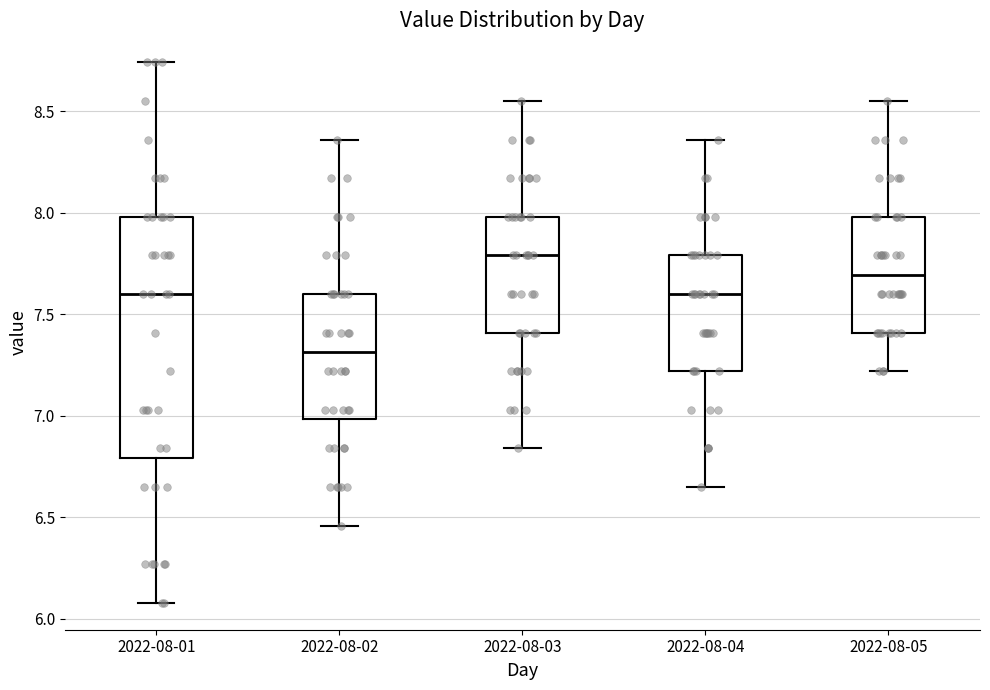

Reading left to right, read every box against the y-axis: the position of its median line, the range the box covers, and the ends of its whiskers. The values are not printed on the chart, so give them approximately, as read against the axis.

2022-08-01: median 7.60, box 6.80 to 8.00, whiskers 6.10 to 8.75
2022-08-02: median 7.30, box 7.00 to 7.60, whiskers 6.45 to 8.35
2022-08-03: median 7.80, box 7.40 to 8.00, whiskers 6.85 to 8.55
2022-08-04: median 7.60, box 7.20 to 7.80, whiskers 6.65 to 8.35
2022-08-05: median 7.70, box 7.40 to 8.00, whiskers 7.20 to 8.55